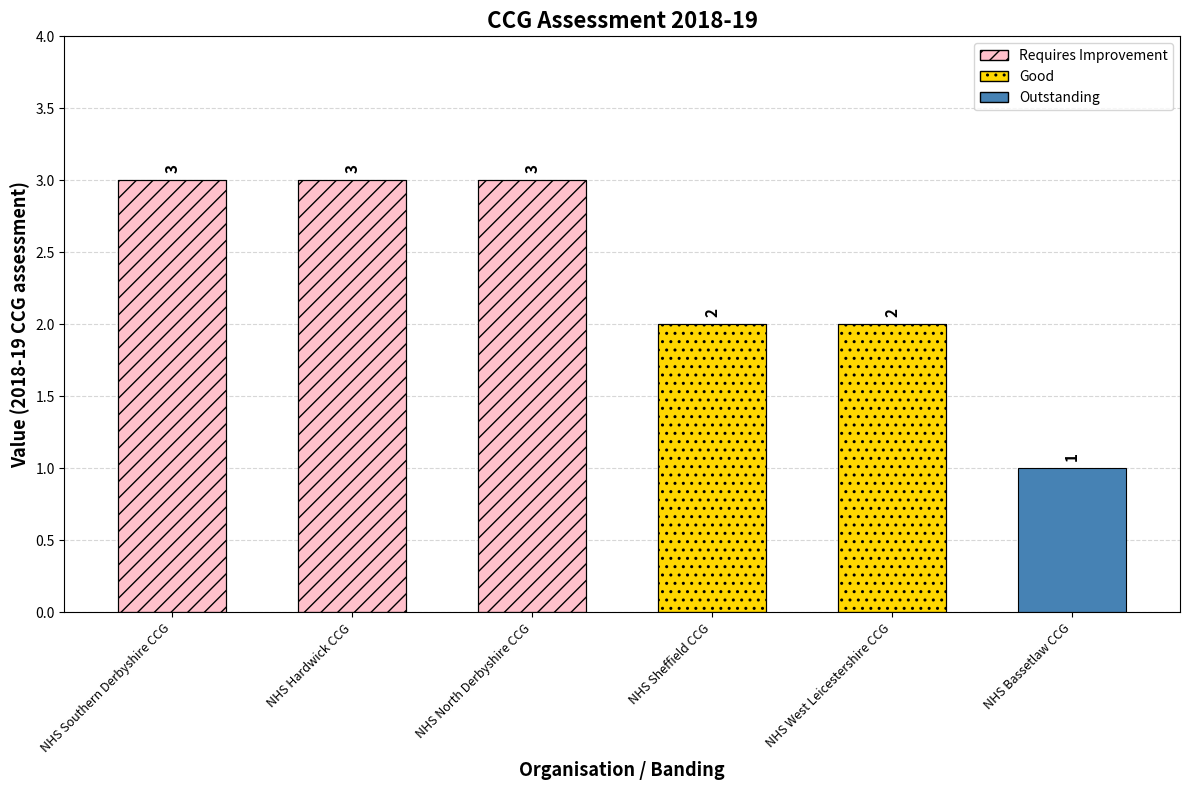

Rank the categories by value from lowest to highest.

NHS Bassetlaw CCG, NHS Sheffield CCG, NHS West Leicestershire CCG, NHS Southern Derbyshire CCG, NHS Hardwick CCG, NHS North Derbyshire CCG